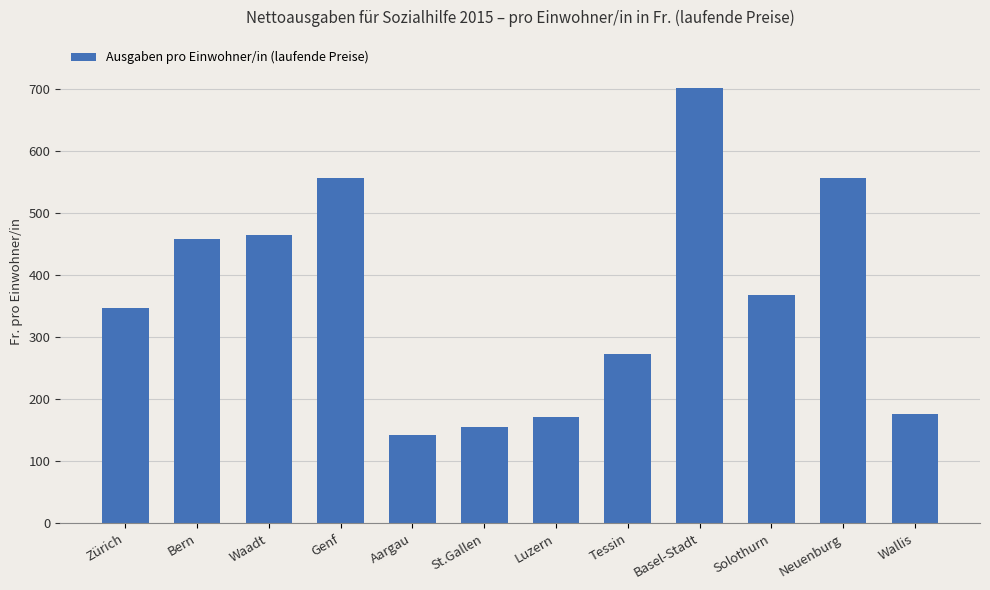

Reading left to right, extract all data points from this chart.

Zürich=347	Bern=459	Waadt=465	Genf=557	Aargau=143	St.Gallen=155	Luzern=172	Tessin=274	Basel-Stadt=702	Solothurn=368	Neuenburg=557	Wallis=176